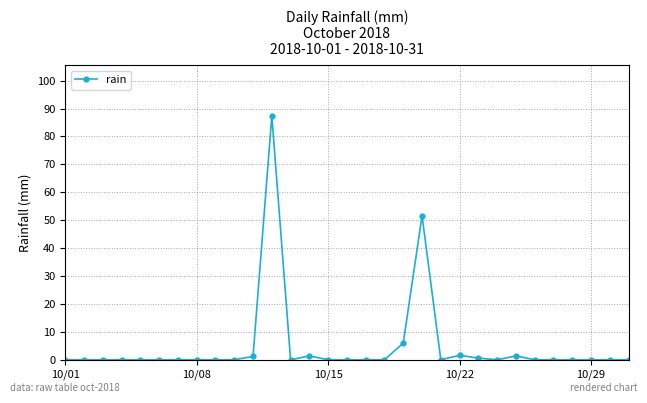

What is the sum of all values?

151.2